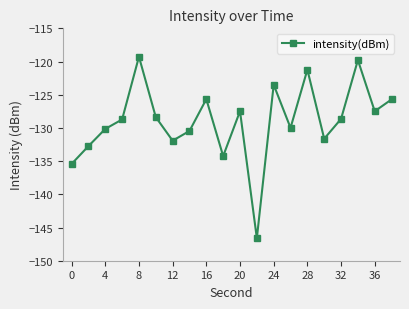

What is the greatest value displayed?

-119.3